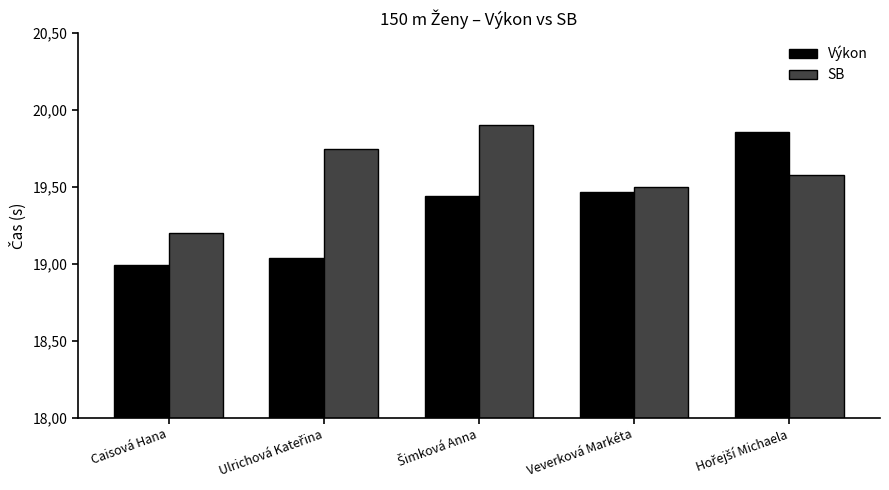

Are the bars horizontal?

No